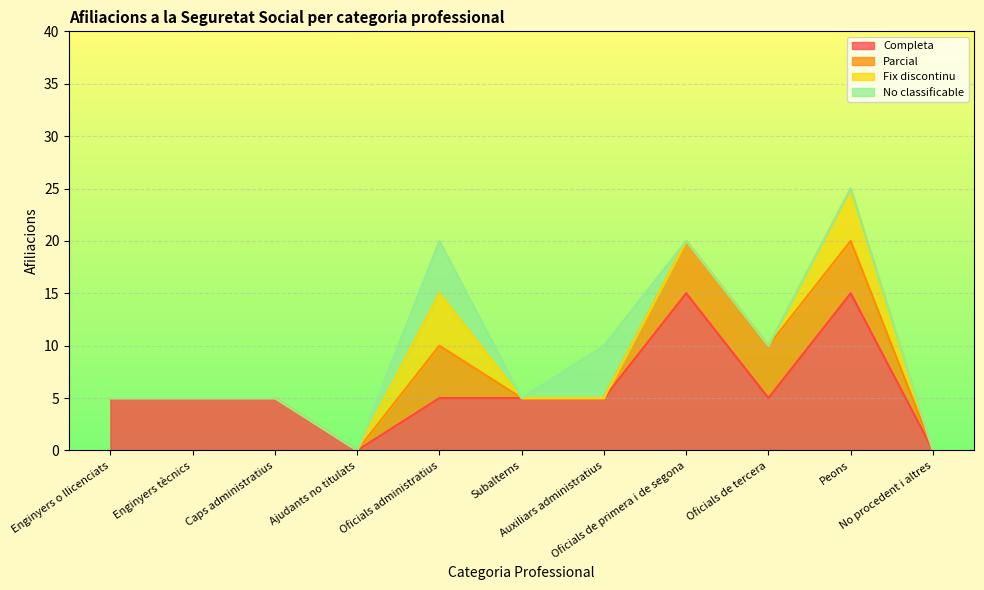

Between Subalterns and Enginyers tècnics, which is larger?

Subalterns